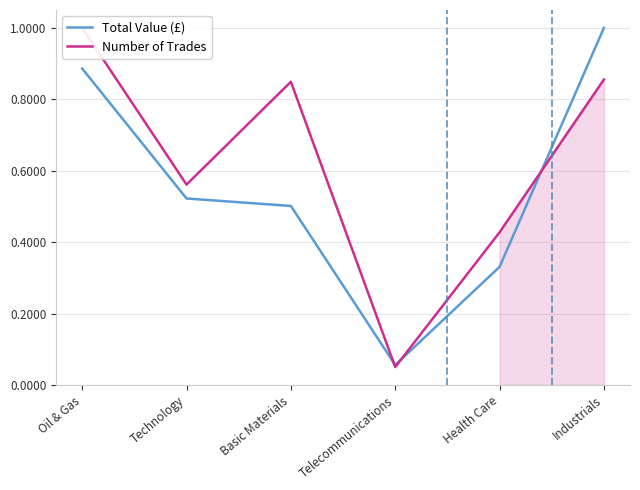

At how many categories does at least one series exceed 0?

6